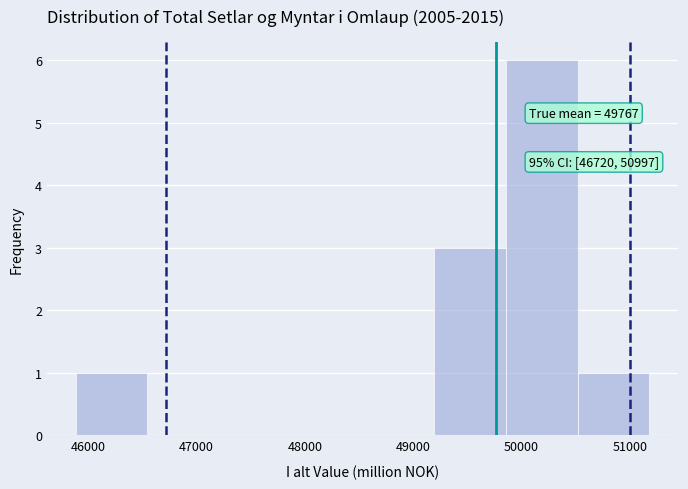

Which range on the x-axis has the tallest bar?

49900 to 50500